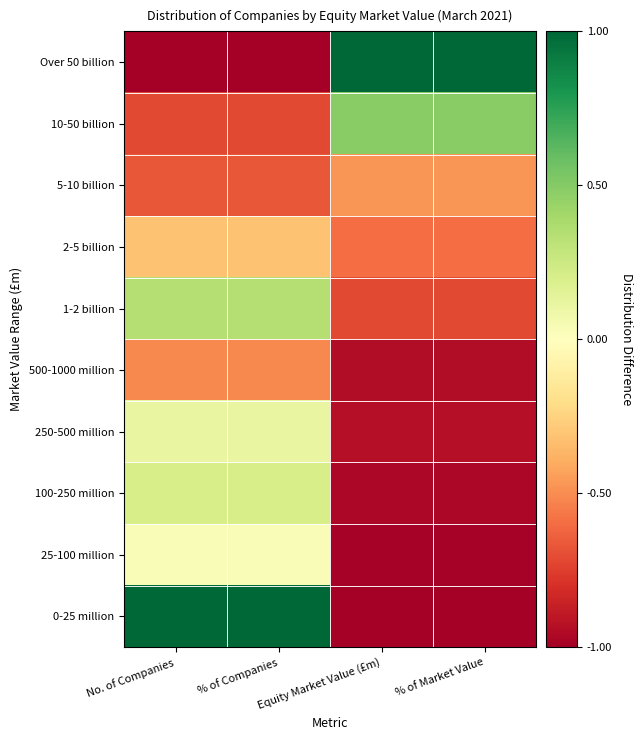

Reading left to right, extract all data points from this chart.

Over 50 billion: No. of Companies=-1.0	% of Companies=-1.0	Equity Market Value (£m)=1.0	% of Market Value=1.0
10-50 billion: No. of Companies=-0.7	% of Companies=-0.7	Equity Market Value (£m)=0.5	% of Market Value=0.5
5-10 billion: No. of Companies=-0.7	% of Companies=-0.7	Equity Market Value (£m)=-0.5	% of Market Value=-0.5
2-5 billion: No. of Companies=-0.3	% of Companies=-0.3	Equity Market Value (£m)=-0.6	% of Market Value=-0.6
1-2 billion: No. of Companies=0.3	% of Companies=0.3	Equity Market Value (£m)=-0.7	% of Market Value=-0.7
500-1000 million: No. of Companies=-0.5	% of Companies=-0.5	Equity Market Value (£m)=-0.9	% of Market Value=-0.9
250-500 million: No. of Companies=0.1	% of Companies=0.1	Equity Market Value (£m)=-0.9	% of Market Value=-0.9
100-250 million: No. of Companies=0.2	% of Companies=0.2	Equity Market Value (£m)=-1.0	% of Market Value=-1.0
25-100 million: No. of Companies=0.0	% of Companies=0.0	Equity Market Value (£m)=-1.0	% of Market Value=-1.0
0-25 million: No. of Companies=1.0	% of Companies=1.0	Equity Market Value (£m)=-1.0	% of Market Value=-1.0